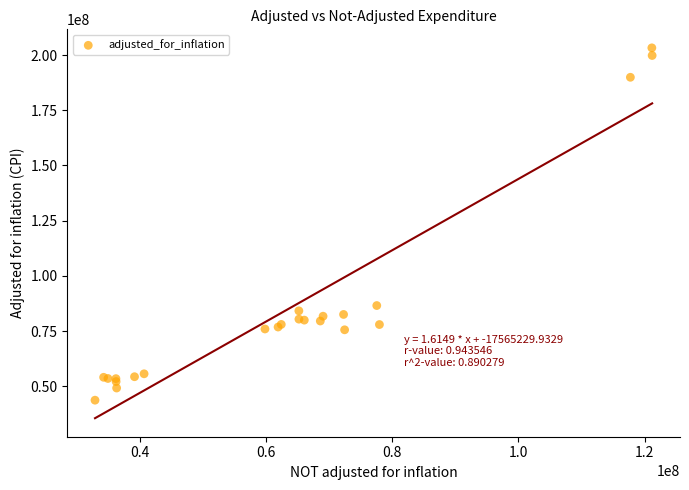

What Y value in the scatter plot is closest to 123487302?

86563802